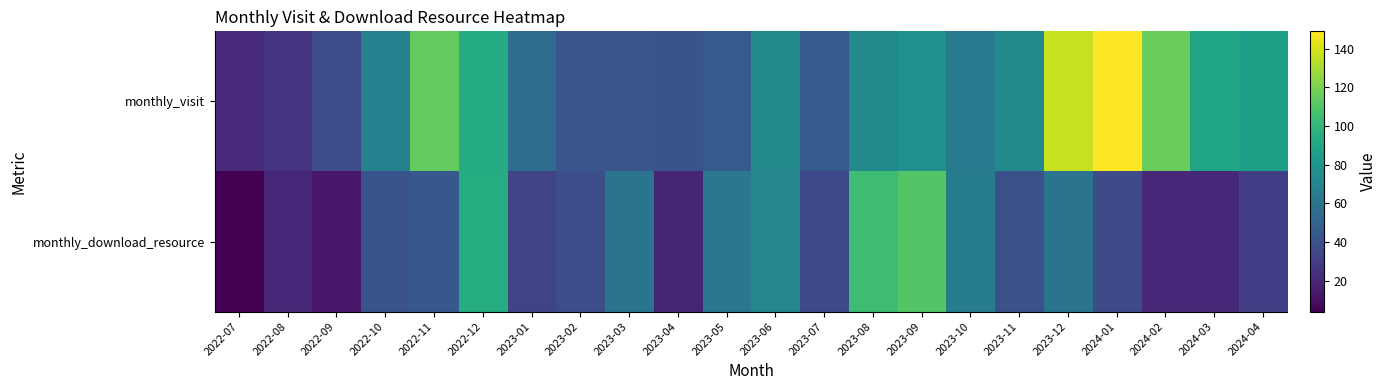

At which category is the sum across all series the highest?

2023-12